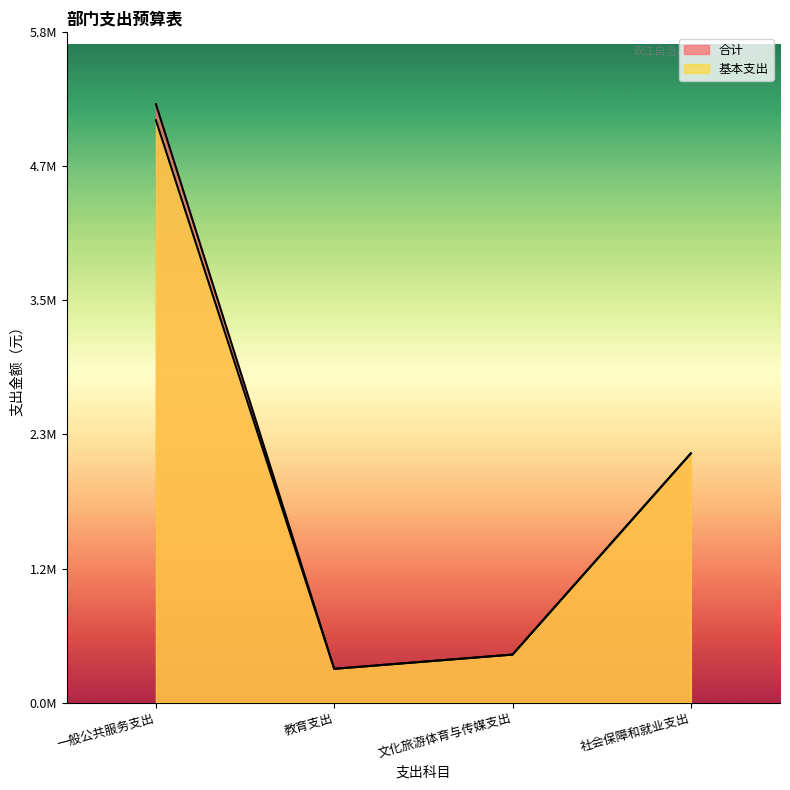

Is the value of 基本支出 at 一般公共服务支出 greater than the value of 合计 at 教育支出?

Yes